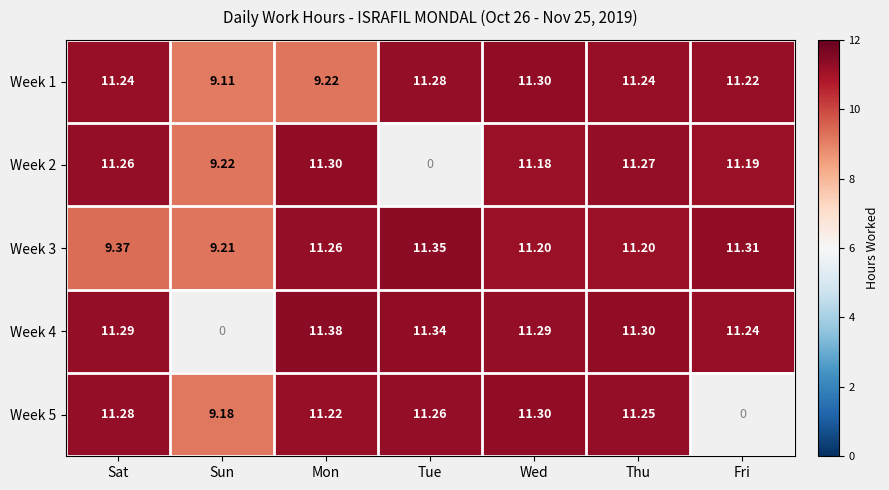

What is the smallest value displayed?

9.1